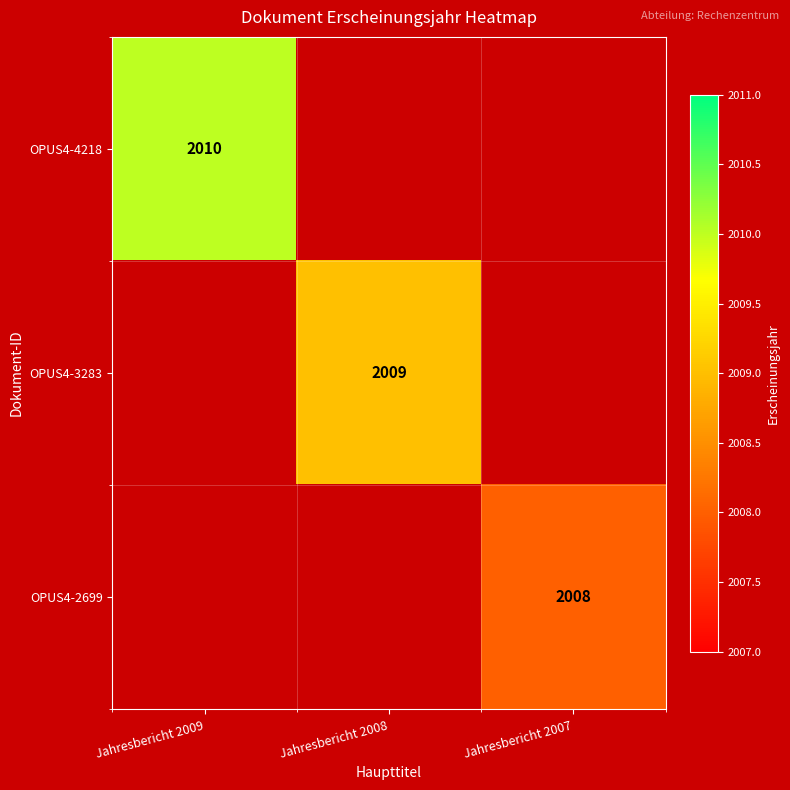

The OPUS4-2699 series shows 2008 at Jahresbericht 2007. True or false?

True